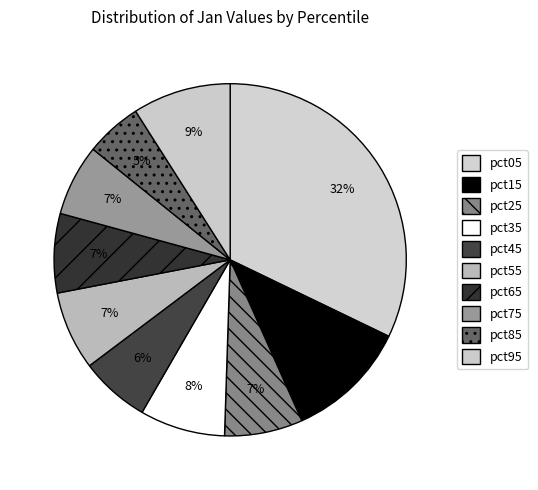

To the nearest percent, what is the combined percentage of pct75 and pct45?

13%